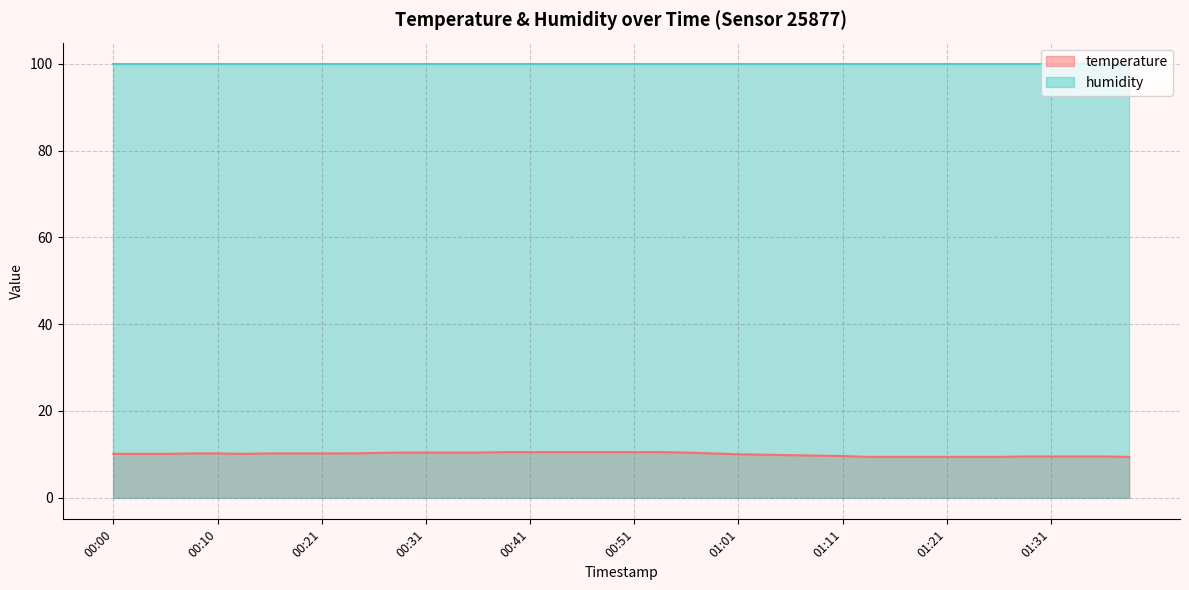

What is the change in value from 01:01 to 01:03?

-0.1